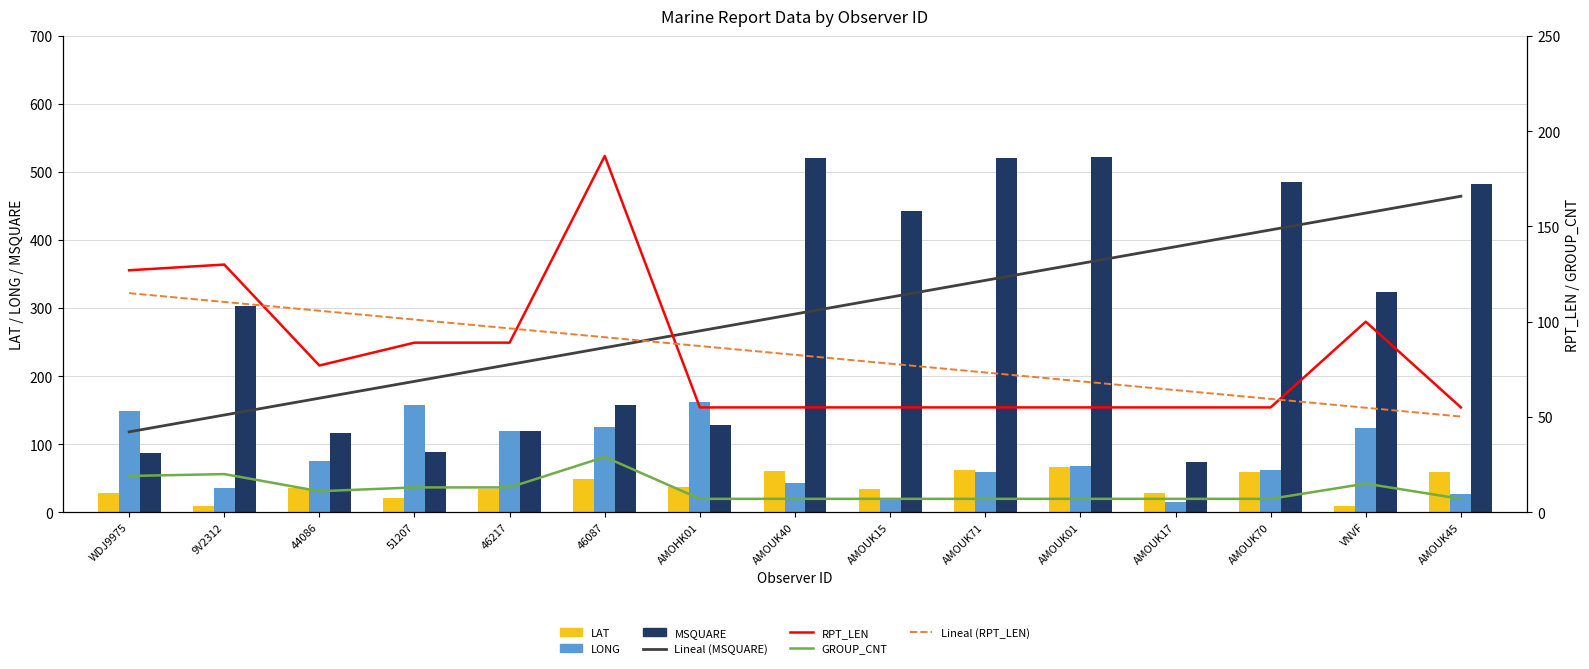

True or false: RPT_LEN has a value of 127.0 at WDJ9975.

True